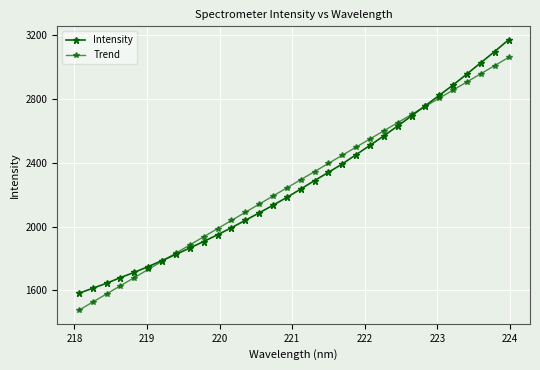

How many values in the Trend series exceed 2294?

16